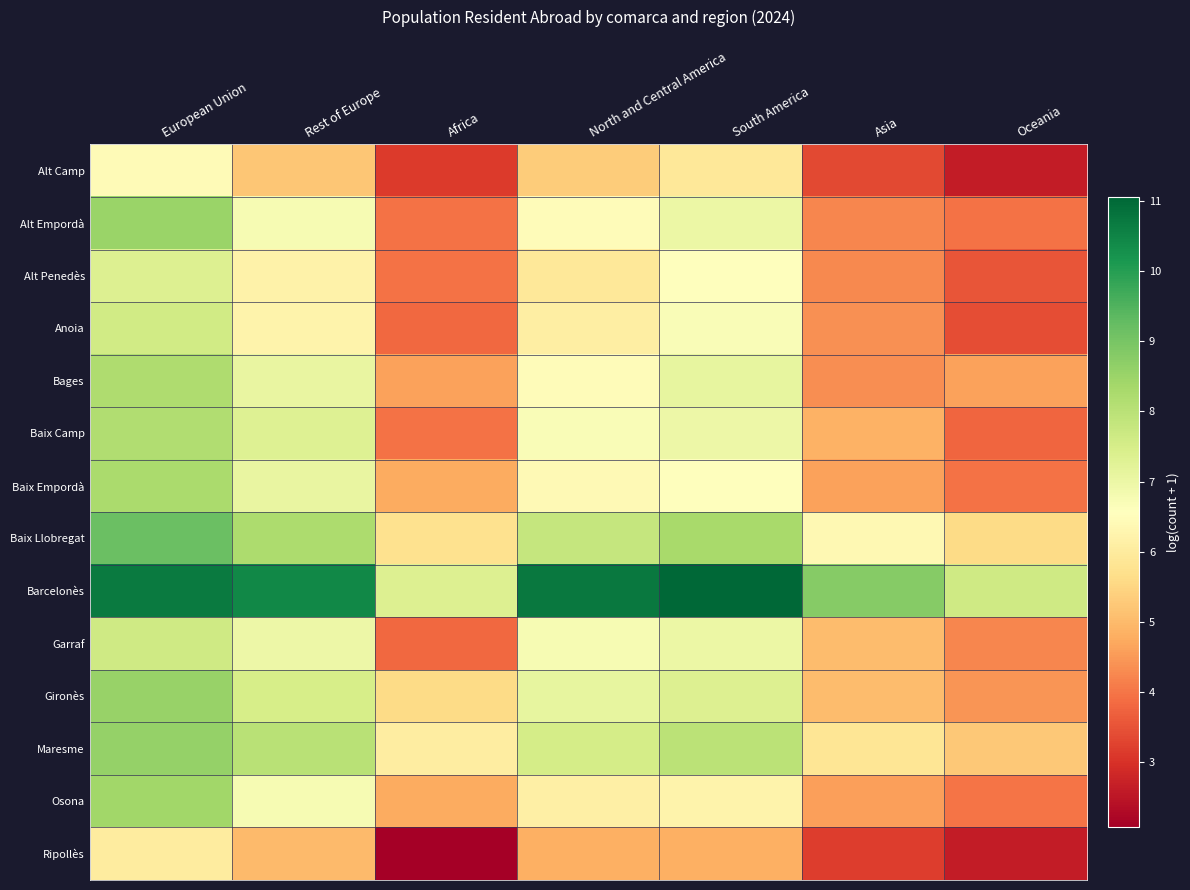

What is the total value across all series at European Union?

113.6